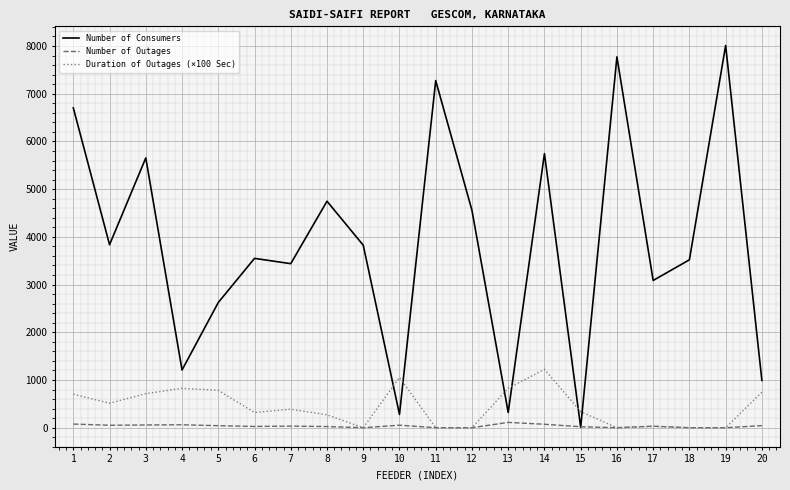

Rank the series by their maximum value, from lowest to highest.

Number of Outages, Duration of Outages (×100 Sec), Number of Consumers